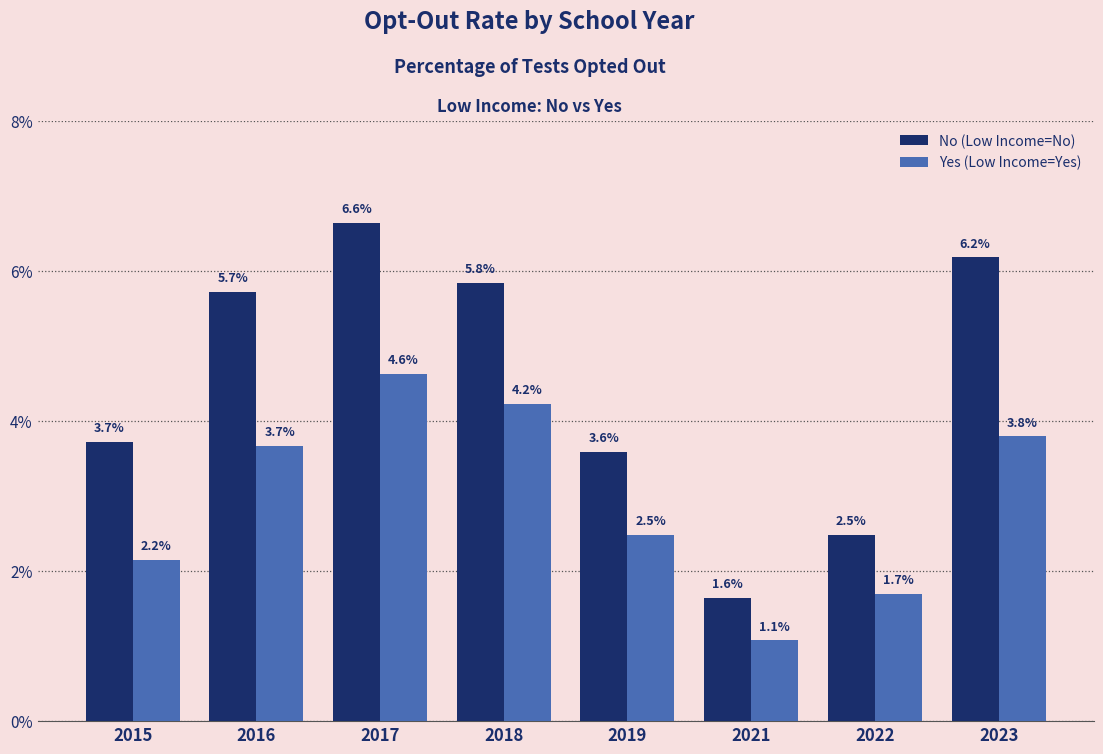

Where is Yes (Low Income=Yes) nearest to the value 0?

2021